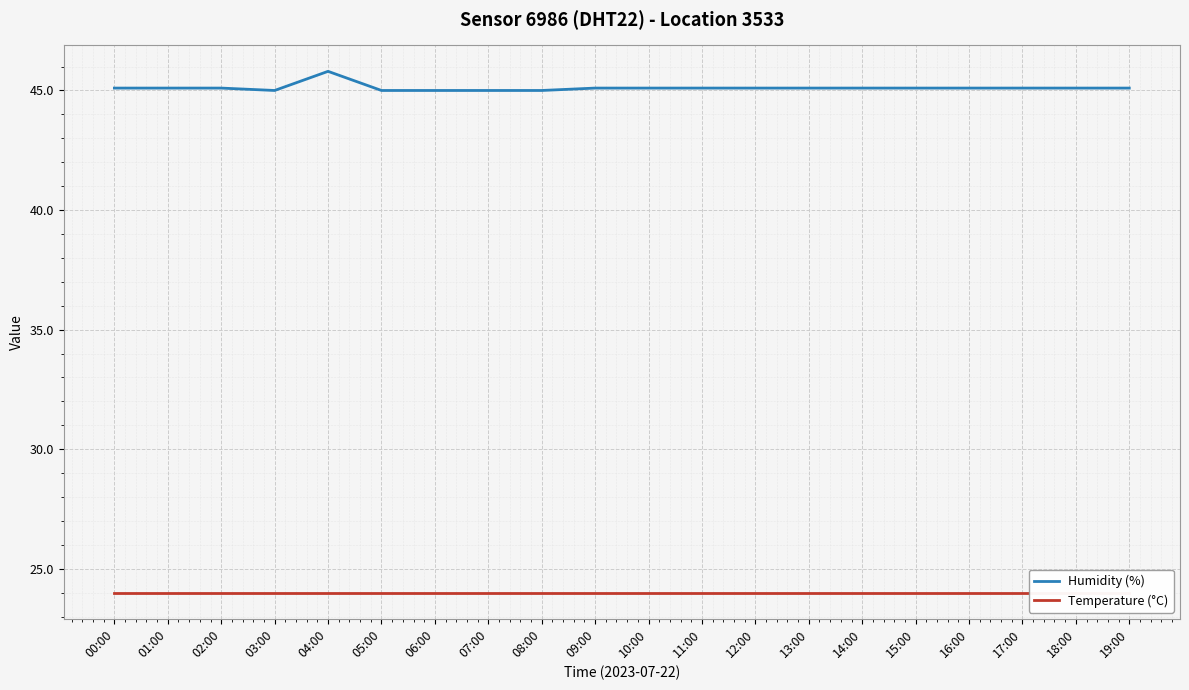

At which label is Temperature (°C) closest to 24?

00:00